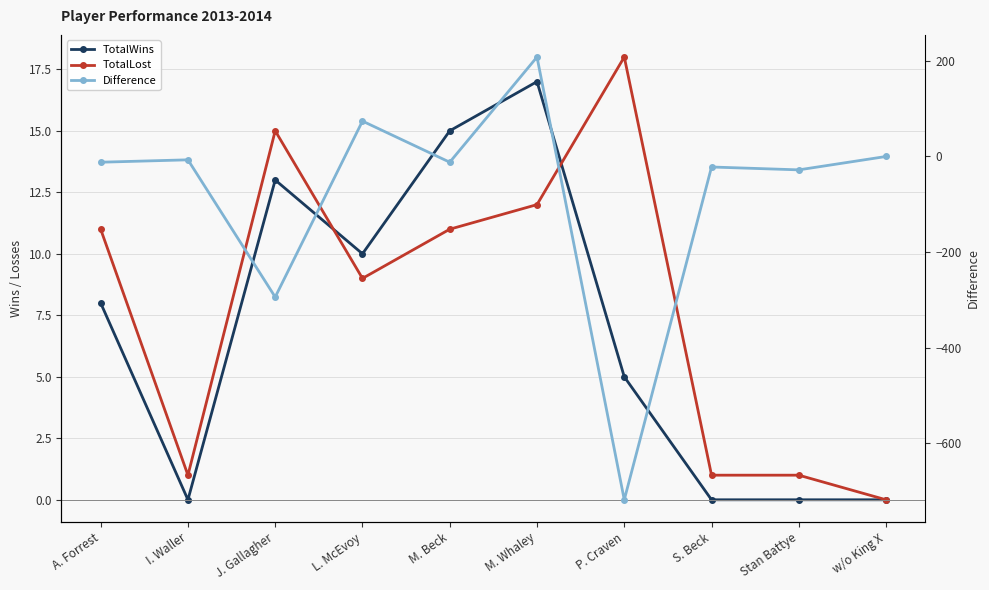

How many interior local peaks does the Difference series have?

4